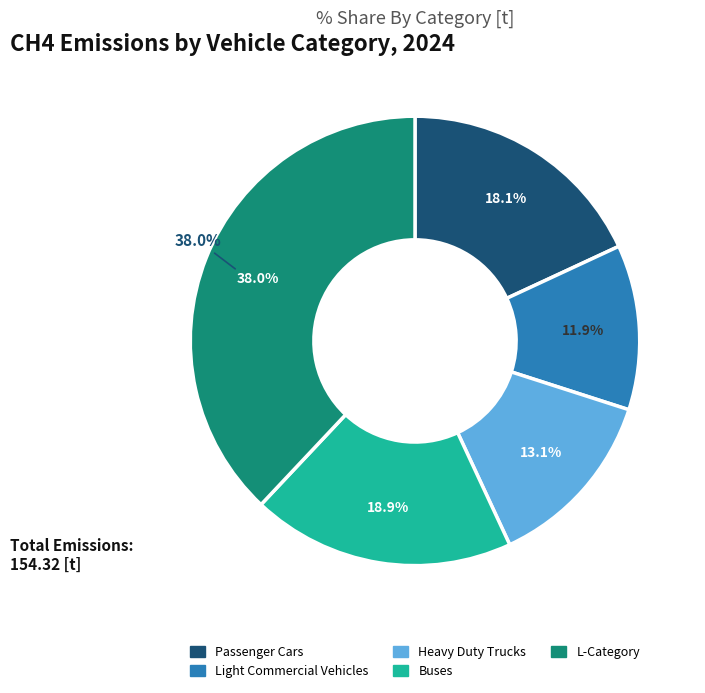

Which slice is the largest?

L-Category (Mopeds)